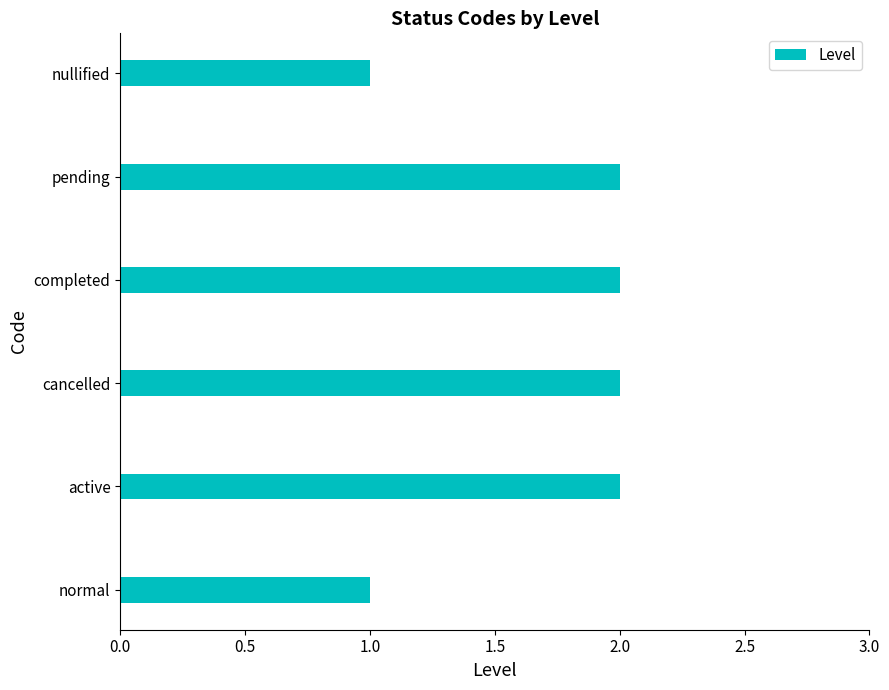

Between active and nullified, which is larger?

active